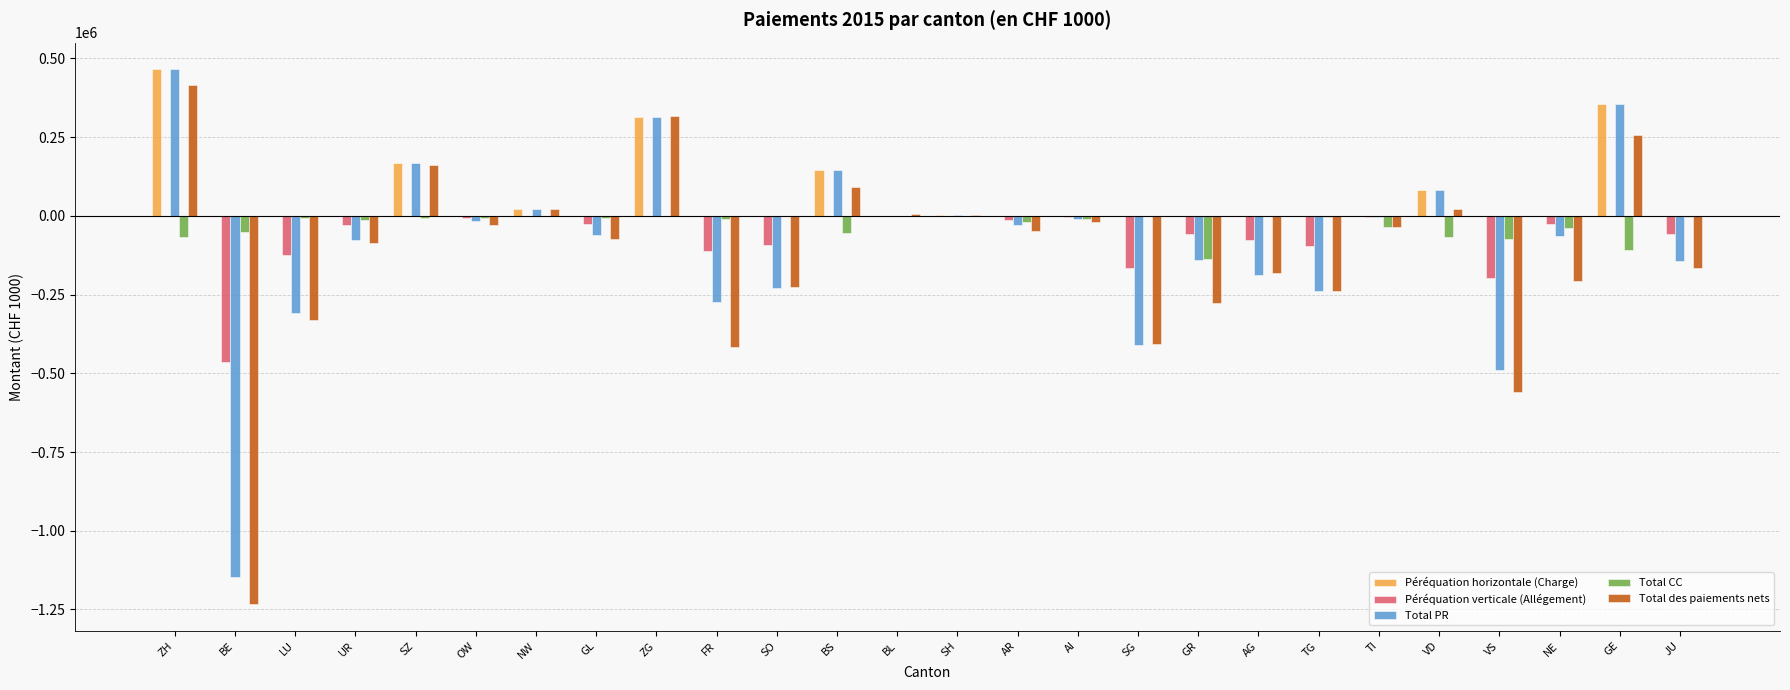

The Péréquation horizontale (Charge) series shows 0.0 at OW. True or false?

True